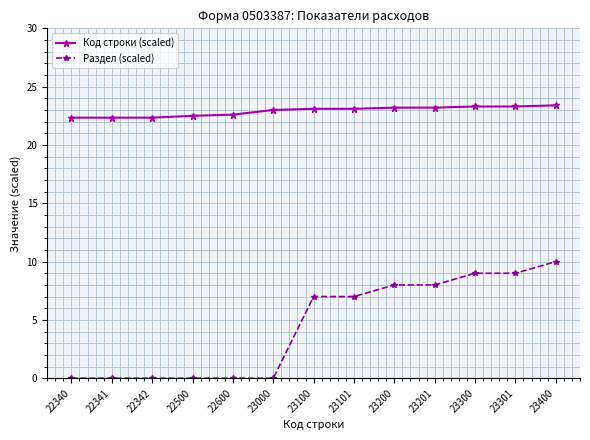

What is the highest value of the Код строки (scaled) series?

23.4